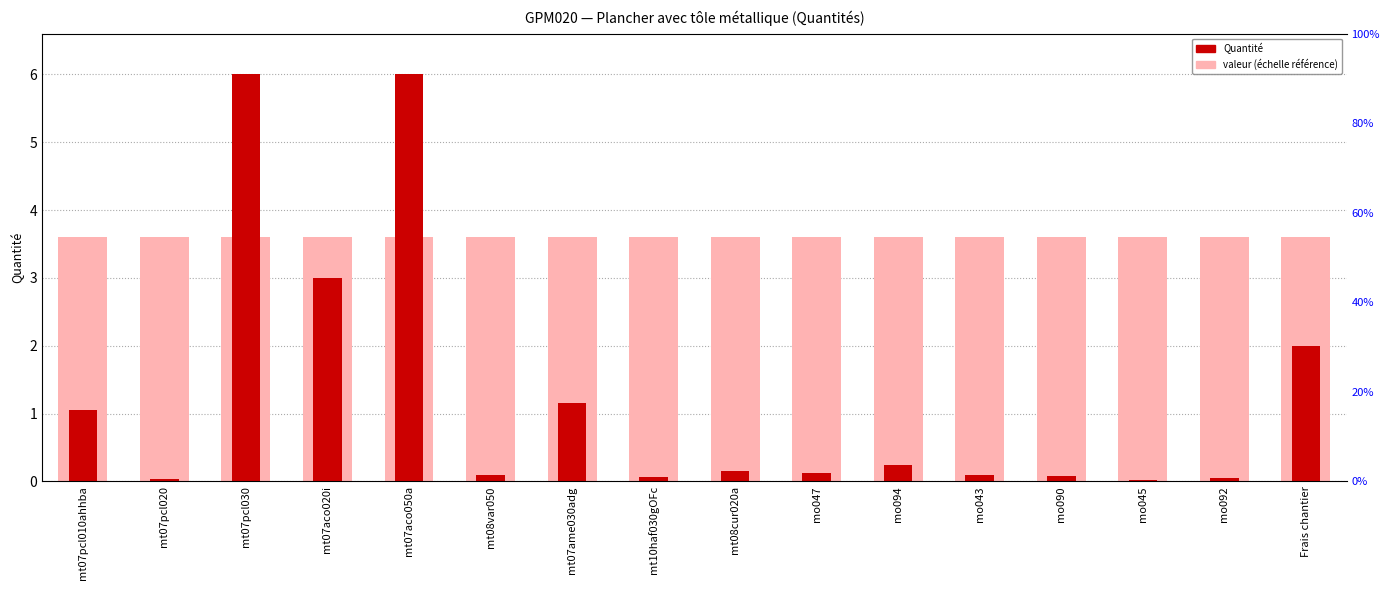

Which has a higher value, mo047 or mo045?

mo047